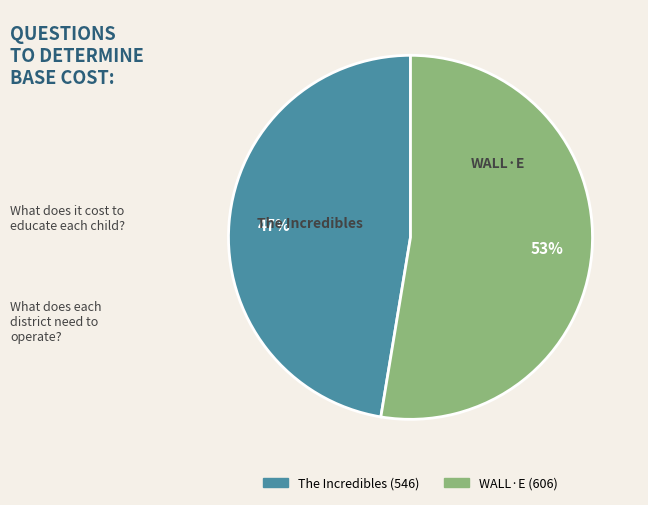

How many segments does this pie chart have?

2